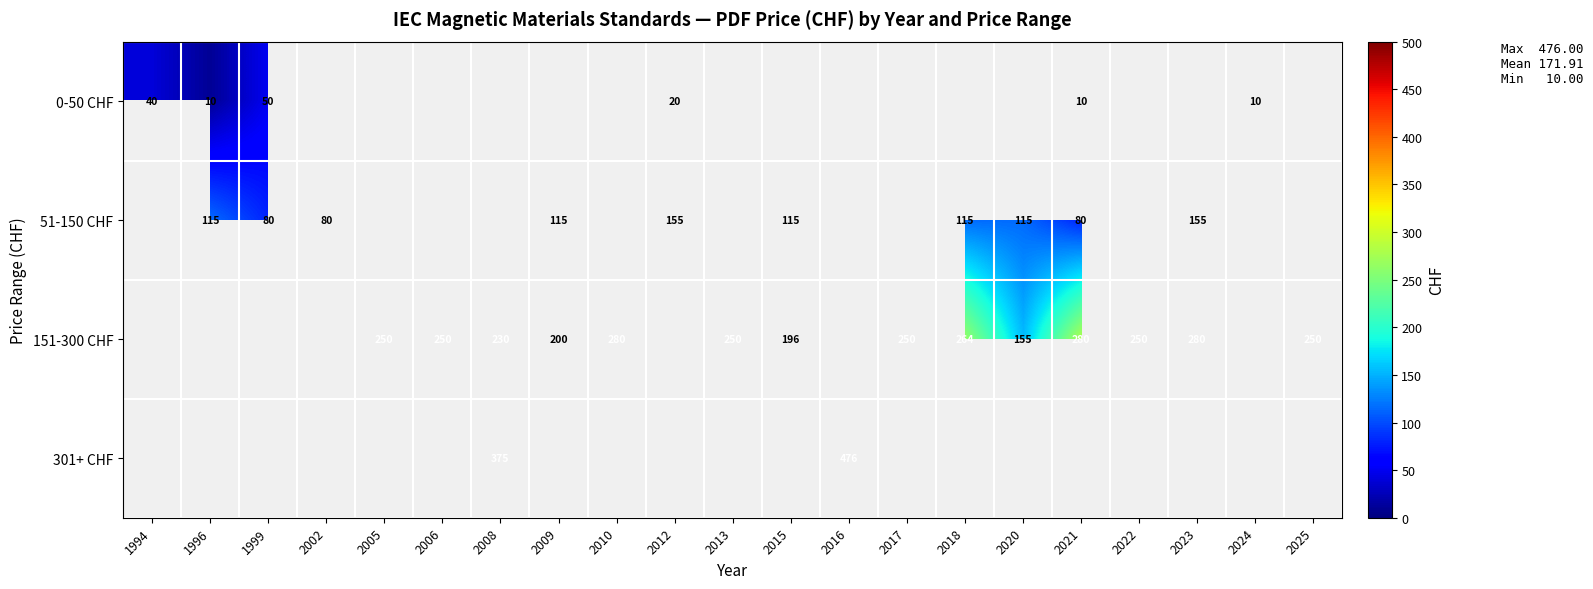

Count the number of data series in this chart.

4